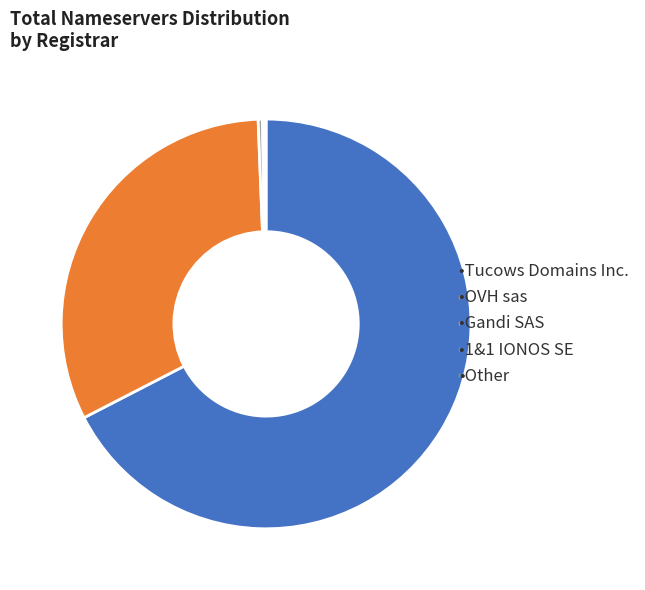

Is there any slice that represents more than half of the pie?

Yes